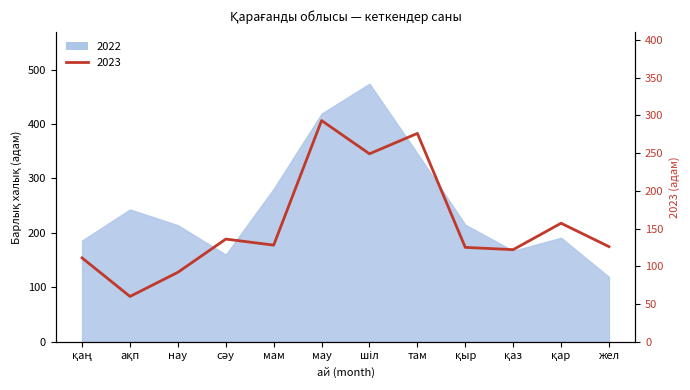

Reading left to right, what are all the values shown in this chart?

111	60	92	136	128	293	249	276	125	122	157	126